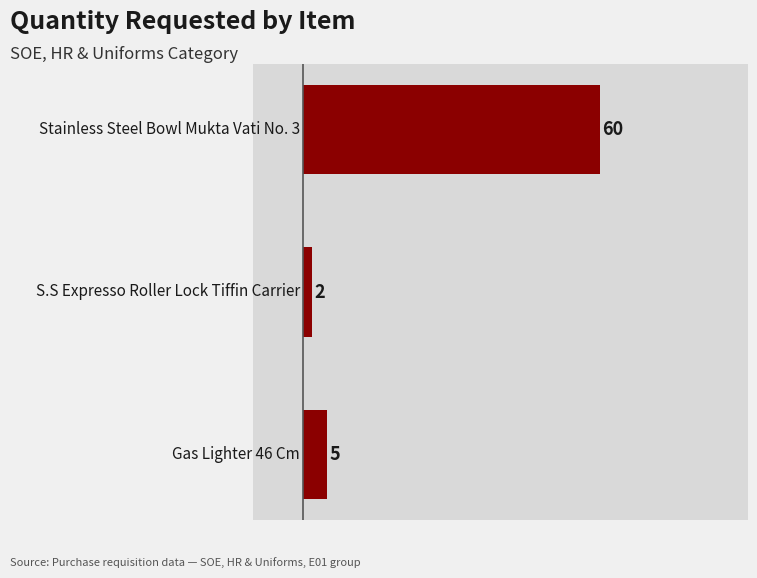

Does the chart contain any negative values?

No